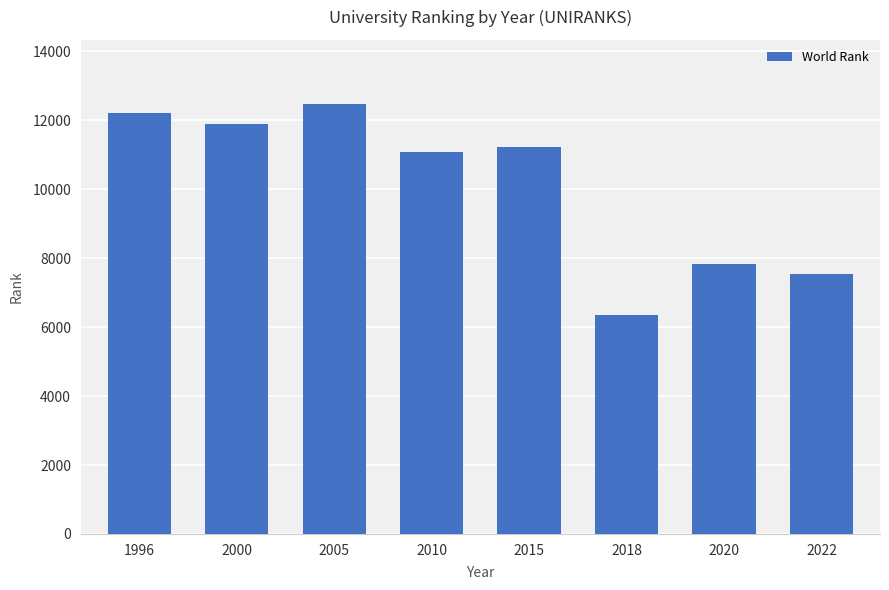

List the labels in order of value, largest first.

2005, 1996, 2000, 2015, 2010, 2020, 2022, 2018